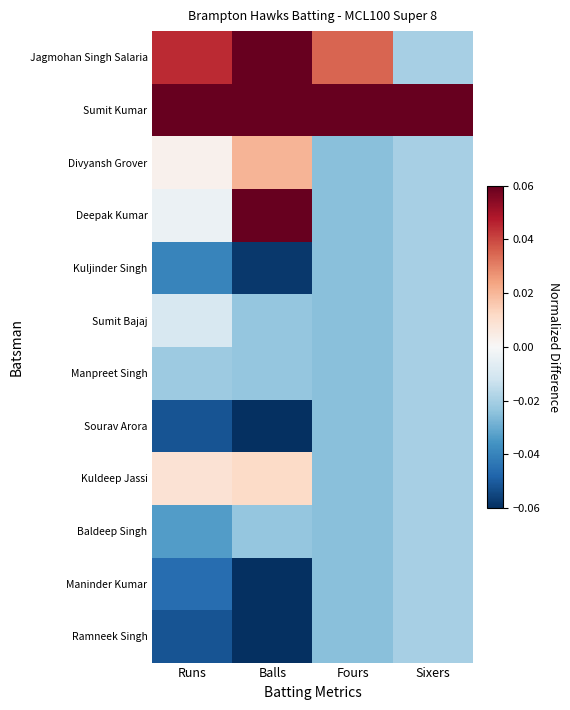

At how many categories does at least one series exceed 0?

4